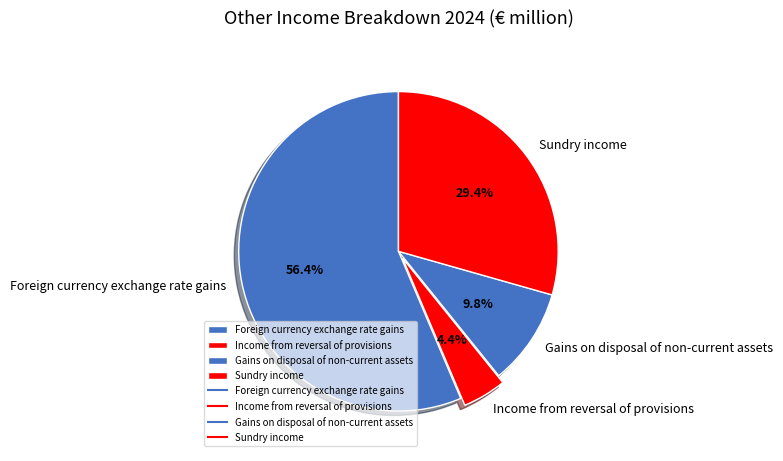

Count the number of slices in the pie.

4